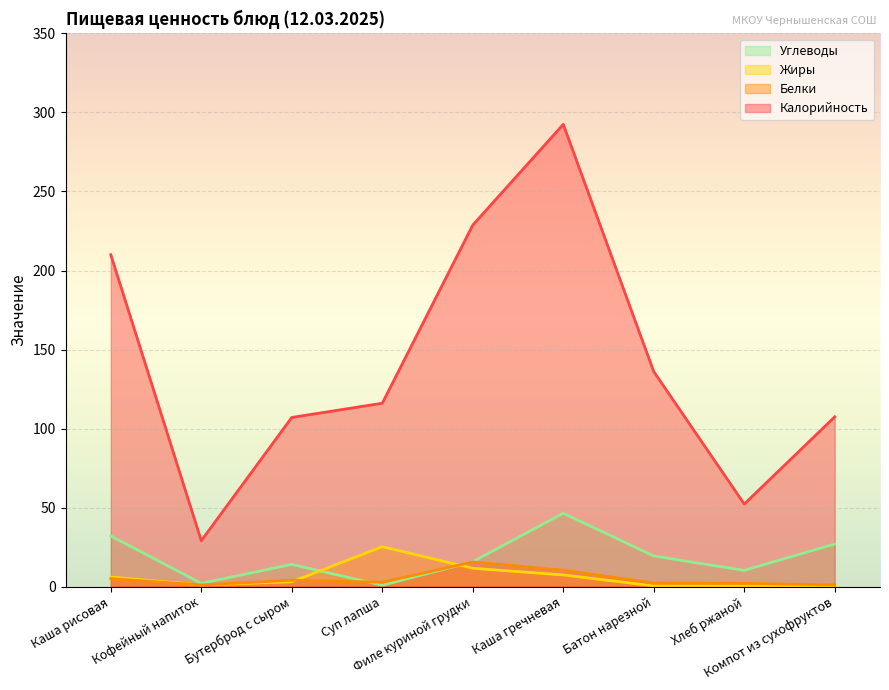

Which series has the widest spread of values?

Калорийность